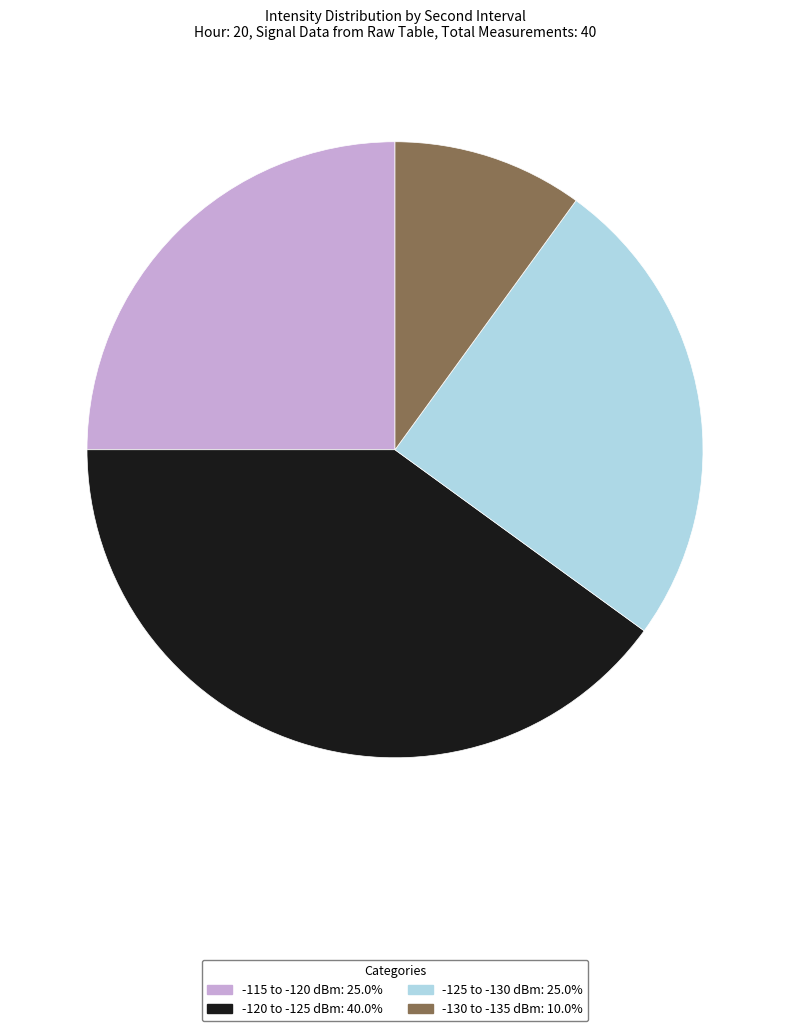

Is there any slice that represents more than half of the pie?

No